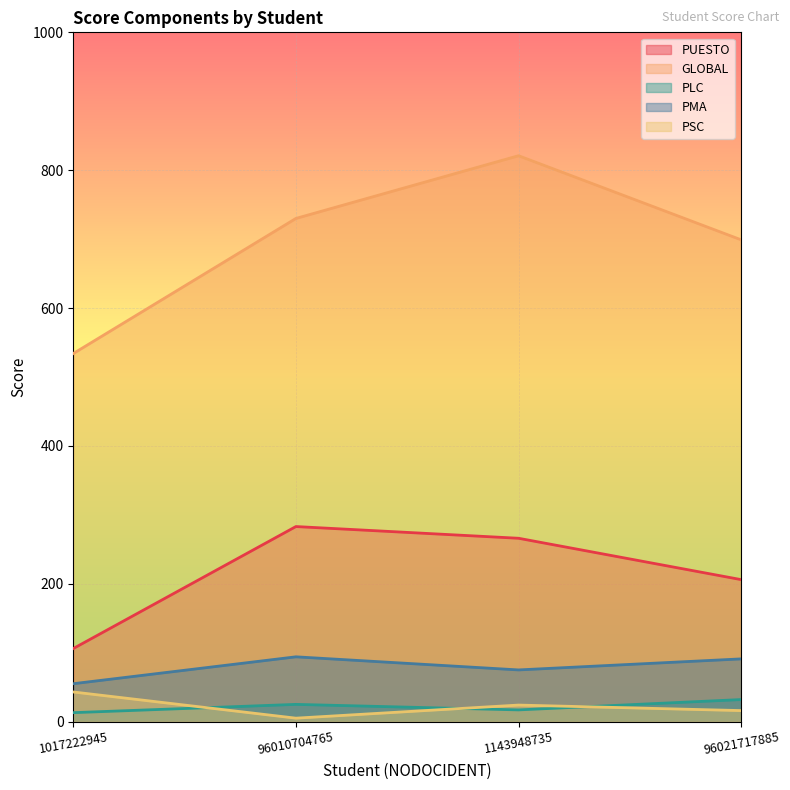

True or false: PSC and PUESTO intersect in this chart.

False